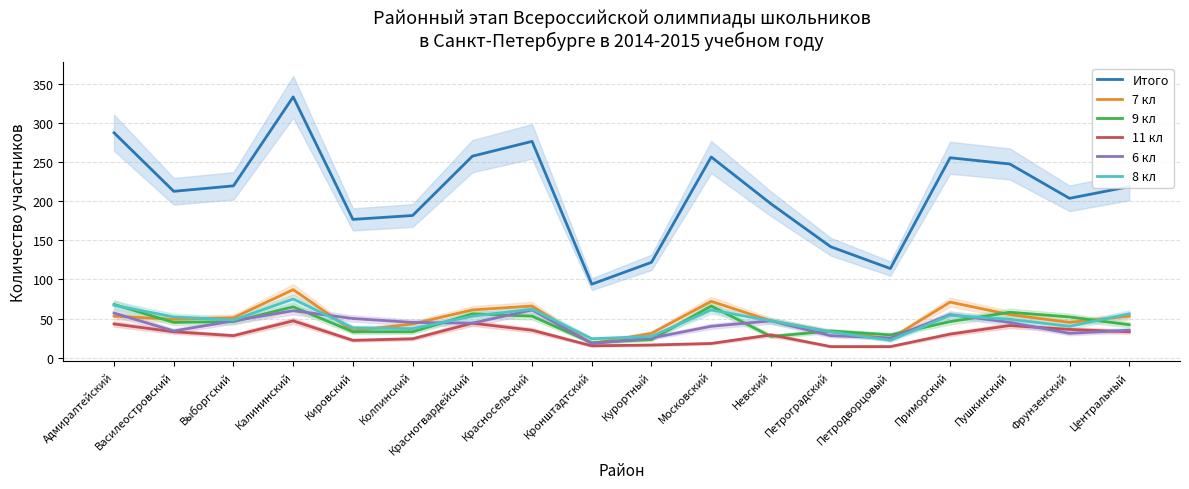

True or false: 7 кл has more than 1 points higher than both neighbors.

True